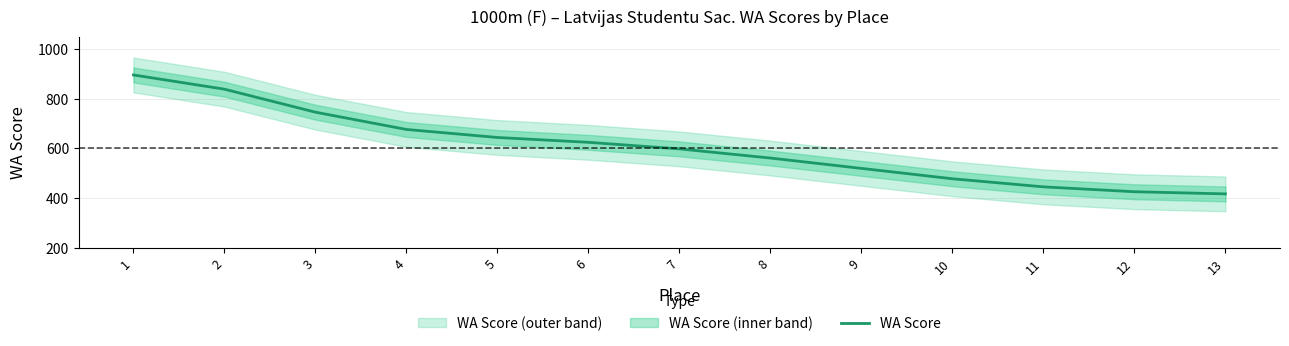

Which label corresponds to the smallest value in the chart?

13